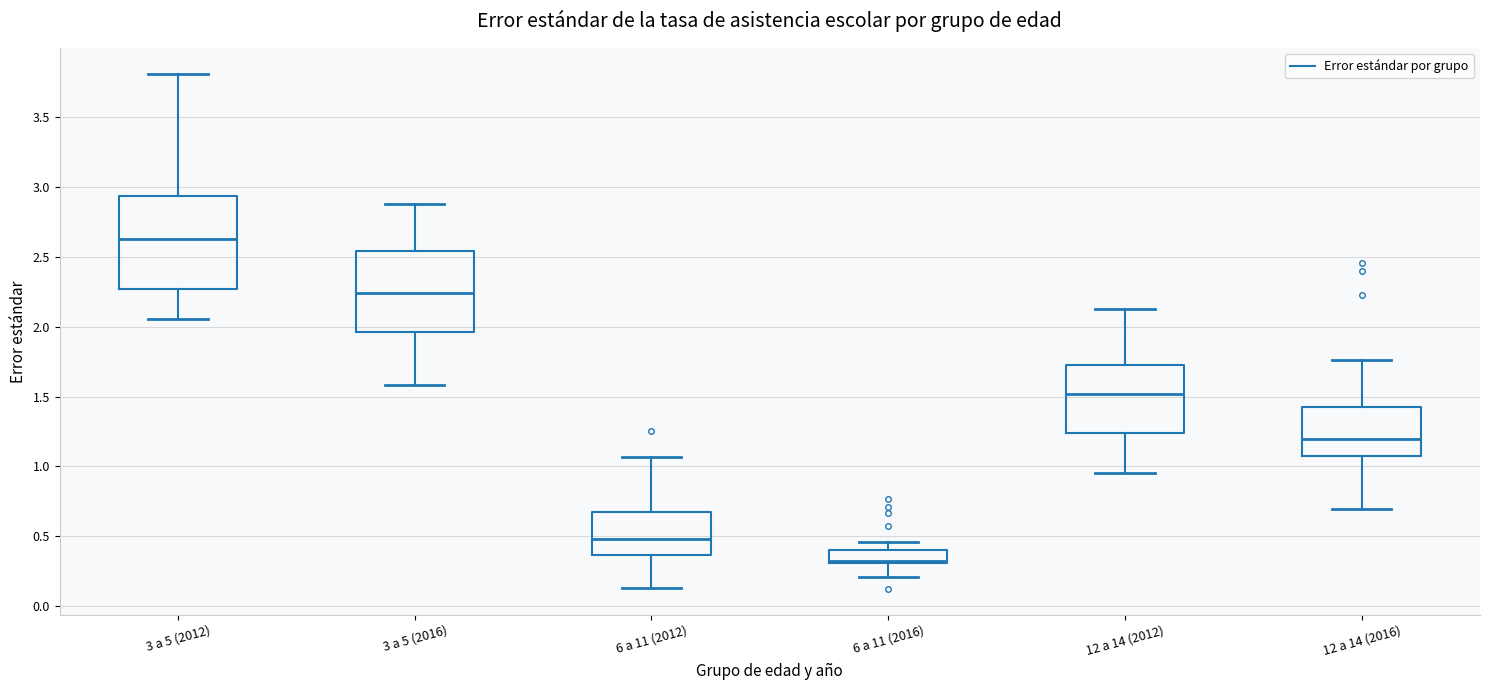

Which box has the lowest median line?

6 a 11 (2016)